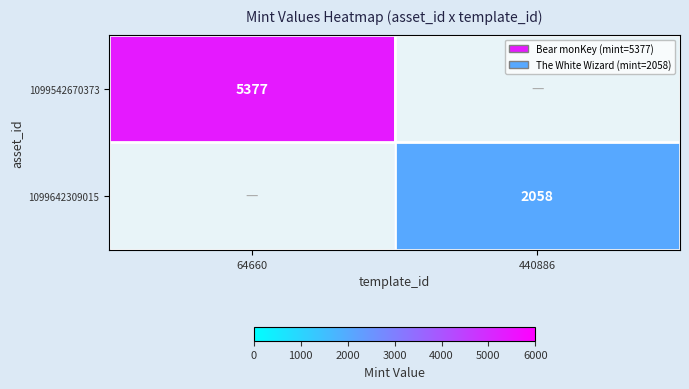

What is the total value across all series at 440886?

2058